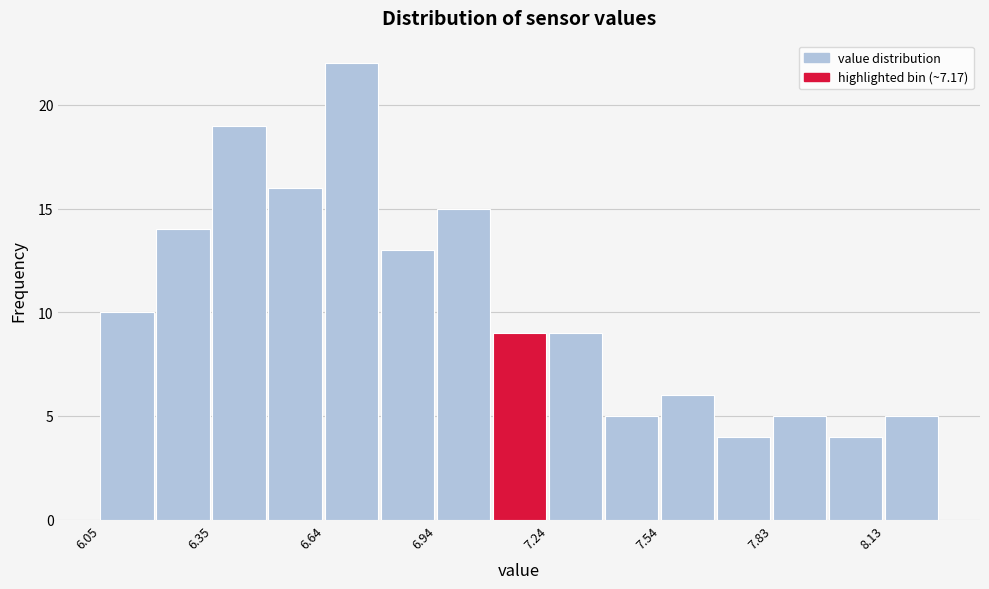

Around what value on the x-axis is the tallest bar? Give the approximate position of its centre, as read against the axis.

6.70